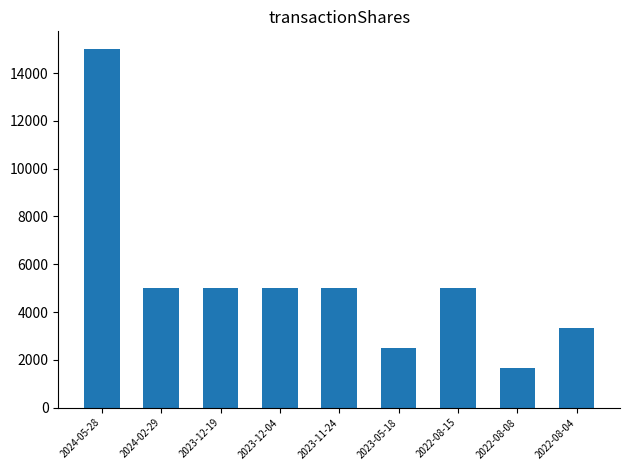

What is the value of the 8th bar from the left?

1662